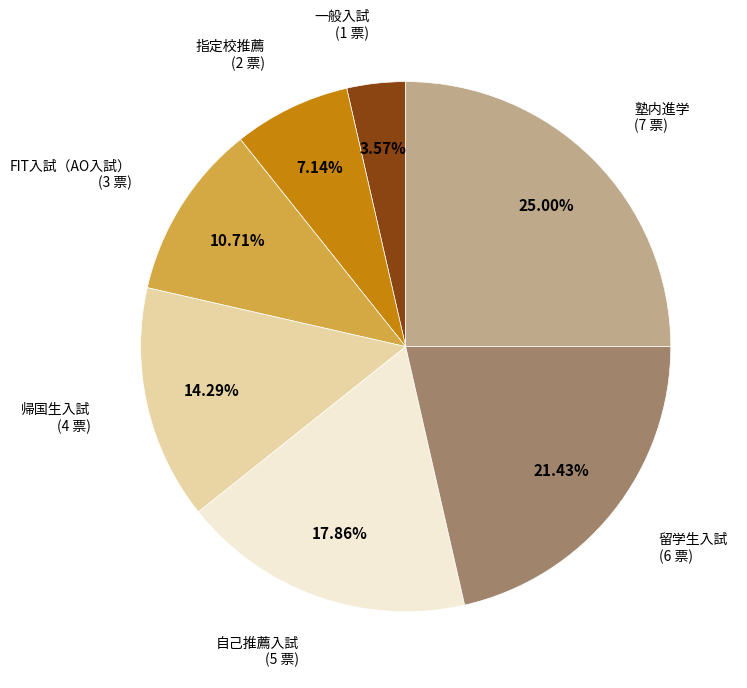

Is there a majority slice in this chart?

No